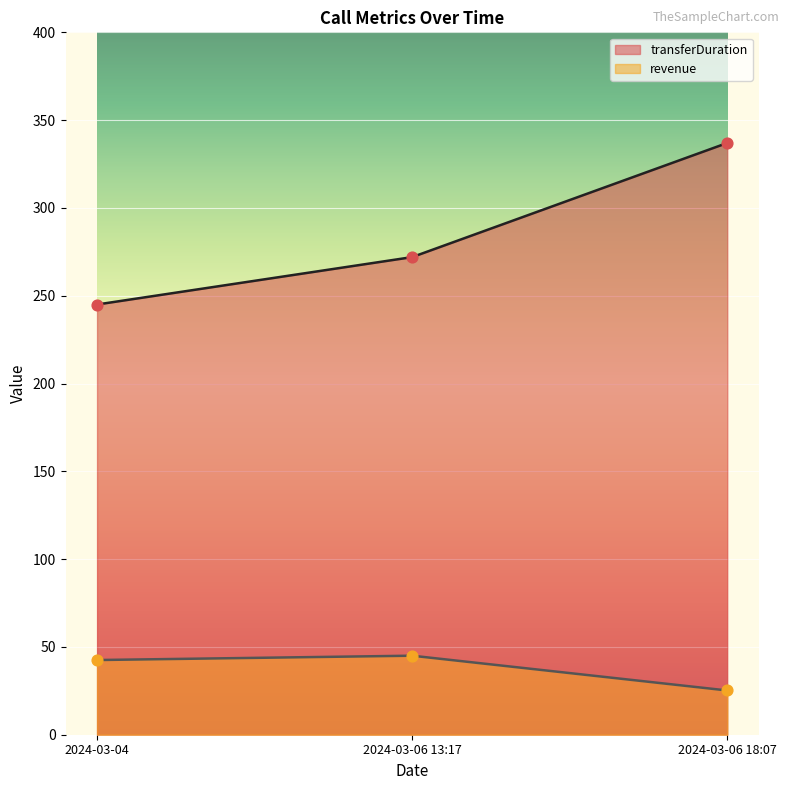

What is the total value across all series at 2024-03-04?

287.5